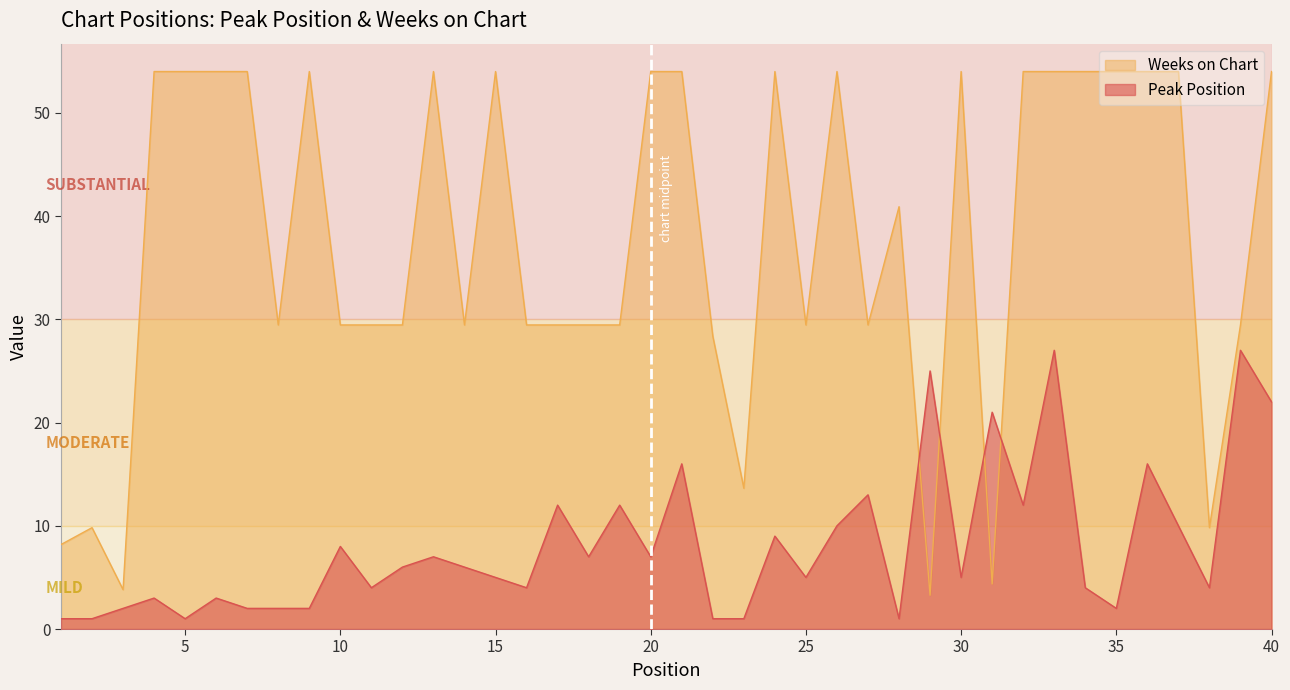

What is the sum of the Peak Position values at 12 and 4?

9.0